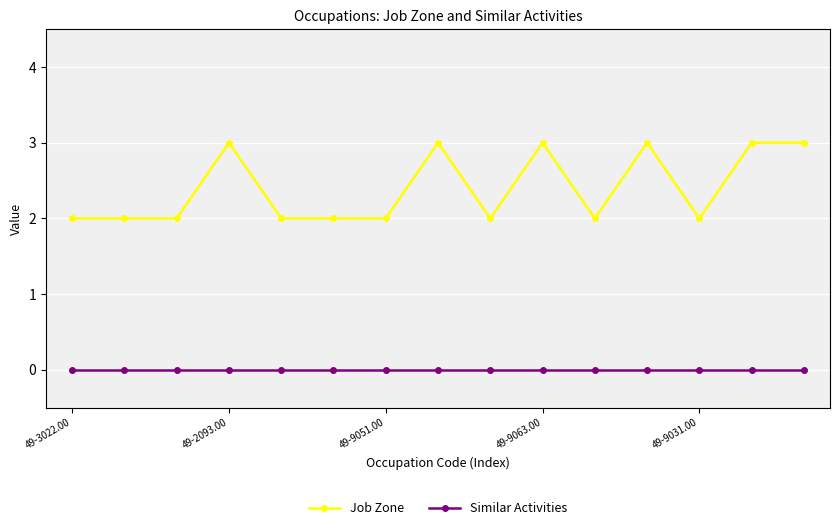

Which series has the largest total across all categories?

Job Zone